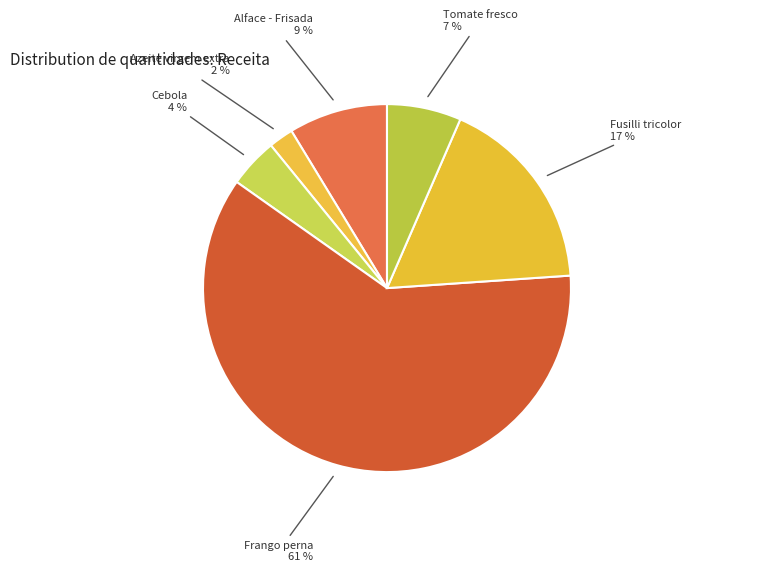

Count the number of slices in the pie.

6